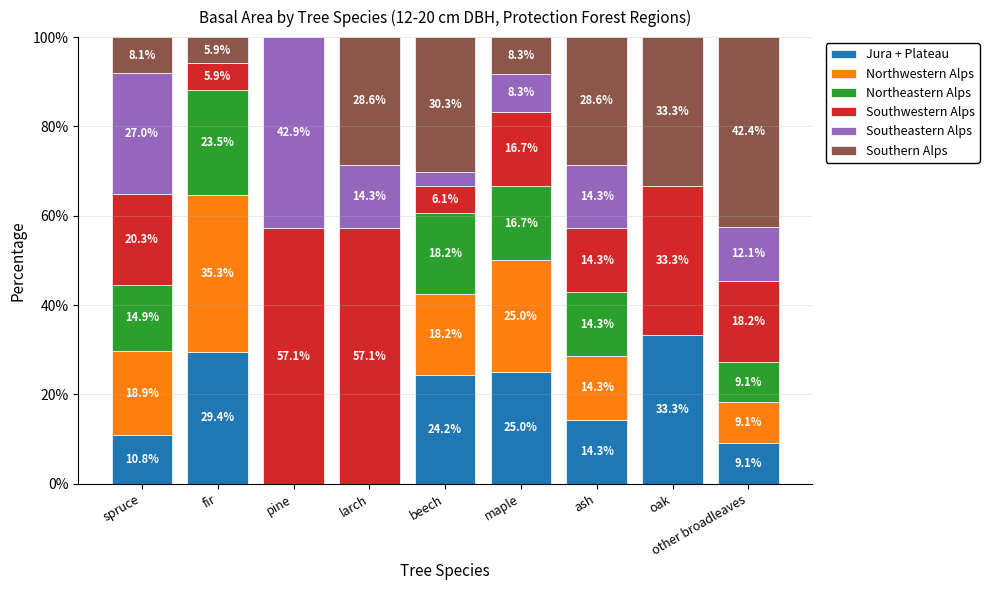

At which label is Jura + Plateau closest to 16?

ash